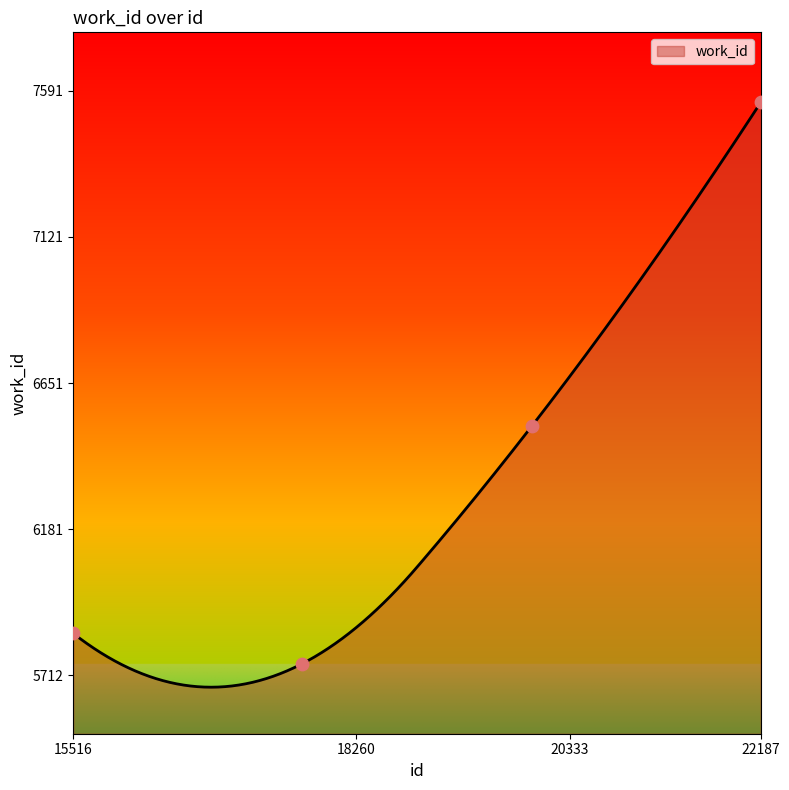

Between 22187 and 15516, which is larger?

22187